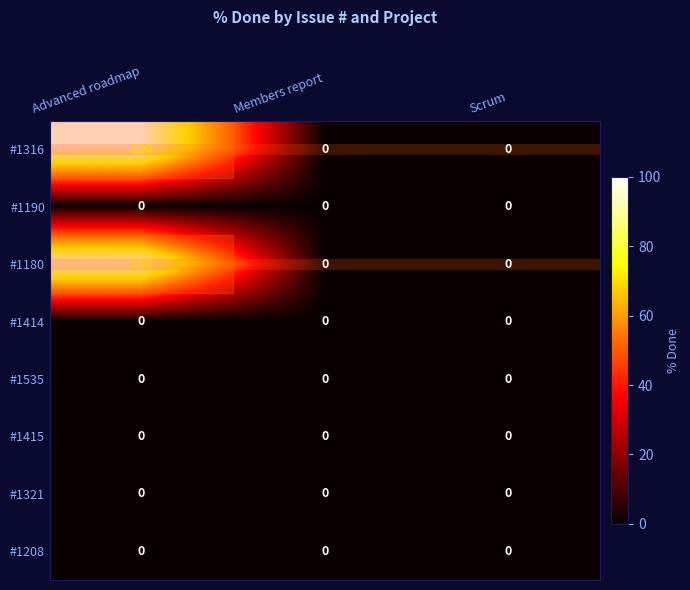

How many #1316 values are between 0 and 100?

3